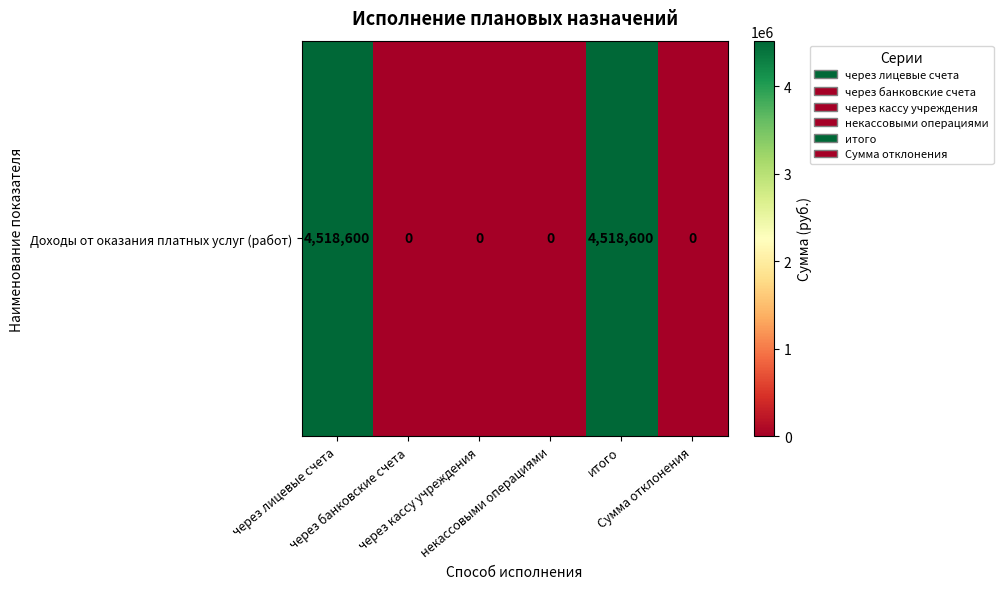

Reading left to right, what are all the values shown in this chart?

через лицевые счета=4518600	через банковские счета=0	через кассу учреждения=0	некассовыми операциями=0	итого=4518600	Сумма отклонения=0